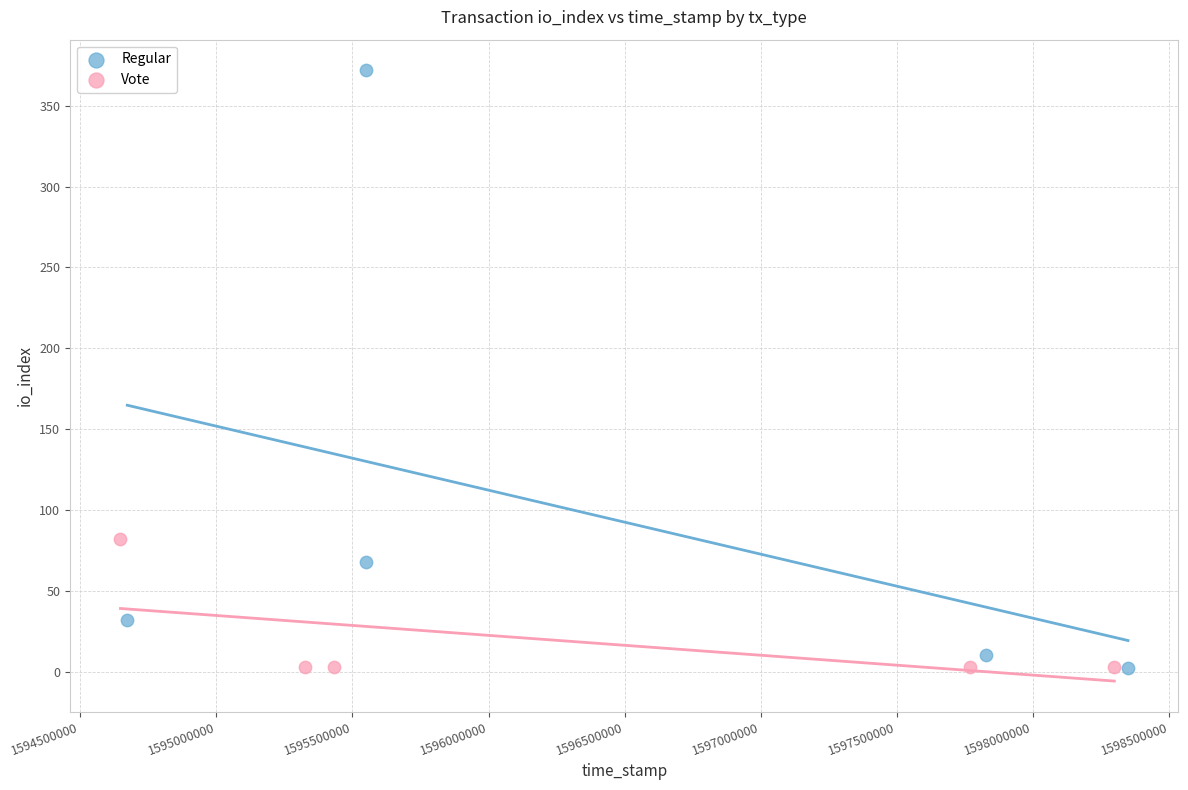

Which series reaches the maximum Y coordinate?

Regular